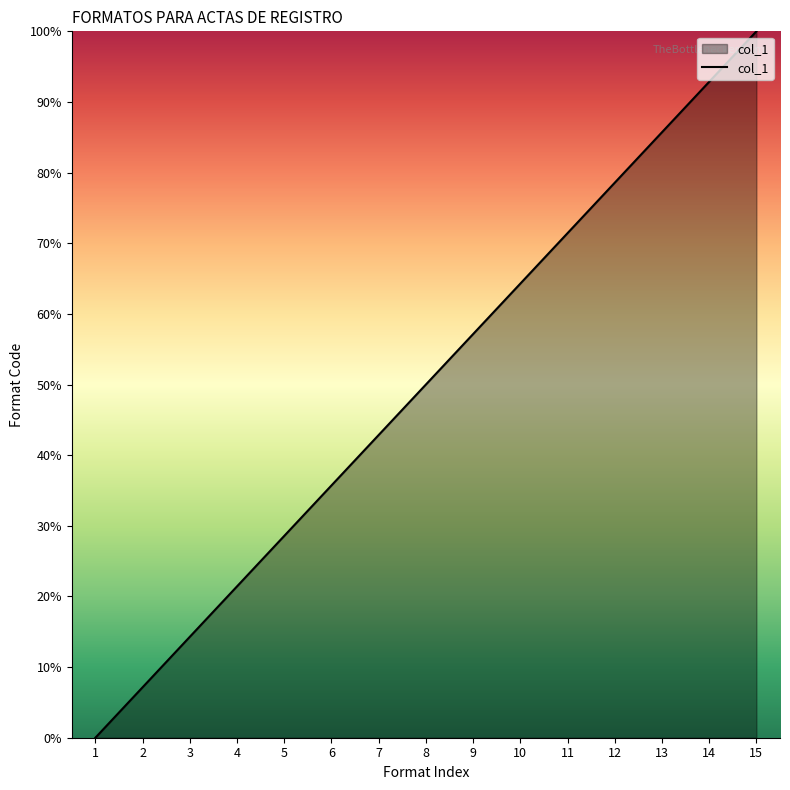

What is the difference between the maximum and minimum values?

100.0